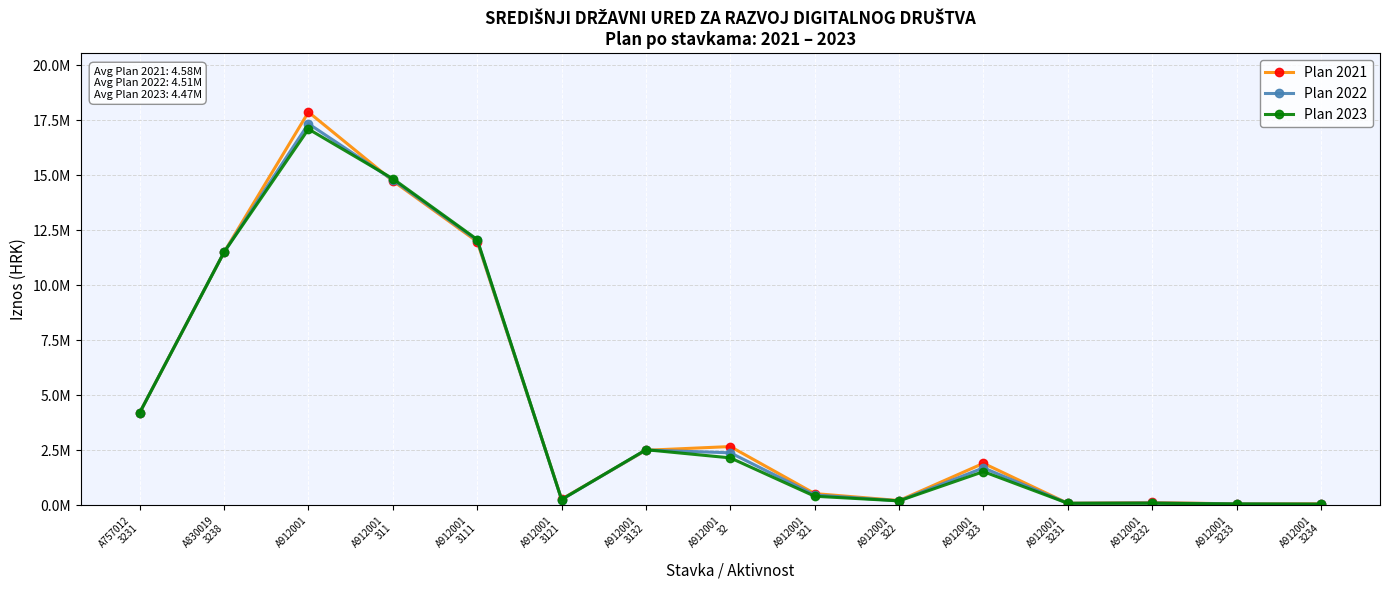

What is the difference between the second highest and minimum values in the Plan 2022 series?

14747432